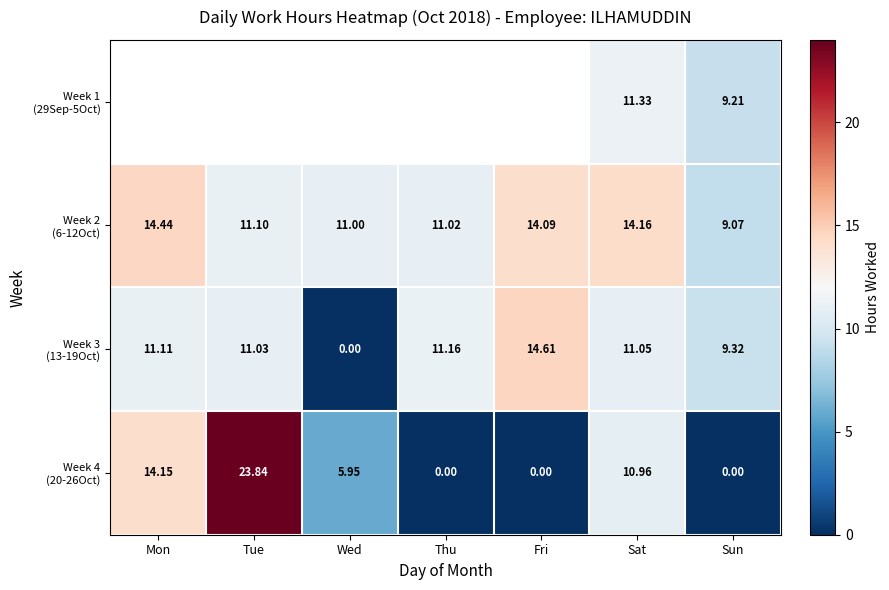

How many series are shown in this chart?

4